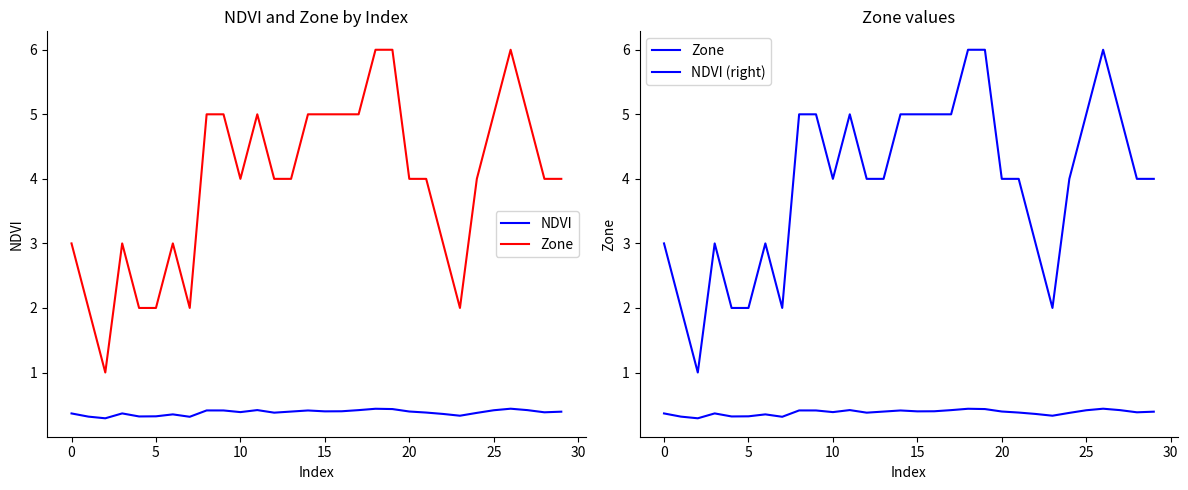

What is the average value of the Zone series?

3.9